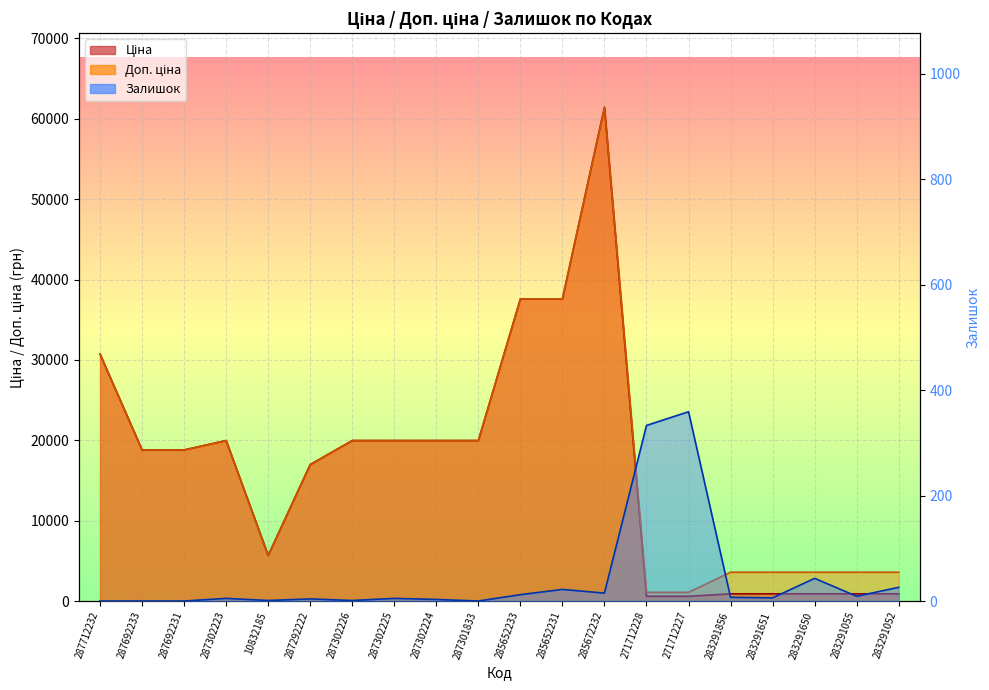

Reading left to right, transcribe all the data shown in this chart.

Ціна: 30717.1	18796.8	18796.8	19964.2	5673.8	16976.3	19964.2	19964.2	19964.2	19964.2	37593.6	37593.6	61434.3	589.9	589.9	895.9	895.9	895.9	895.9	895.9
Доп. ціна: 30717.1	18796.8	18796.8	19964.2	5673.8	16976.3	19964.2	19964.2	19964.2	19964.2	37593.6	37593.6	61434.3	1081.7	1081.7	3583.6	3583.6	3583.6	3583.6	3583.6
Залишок: 0.0	0.0	0.0	5.0	1.0	4.0	1.0	5.0	3.0	0.0	12.0	22.0	15.0	333.0	359.0	7.0	6.0	43.0	9.0	26.0